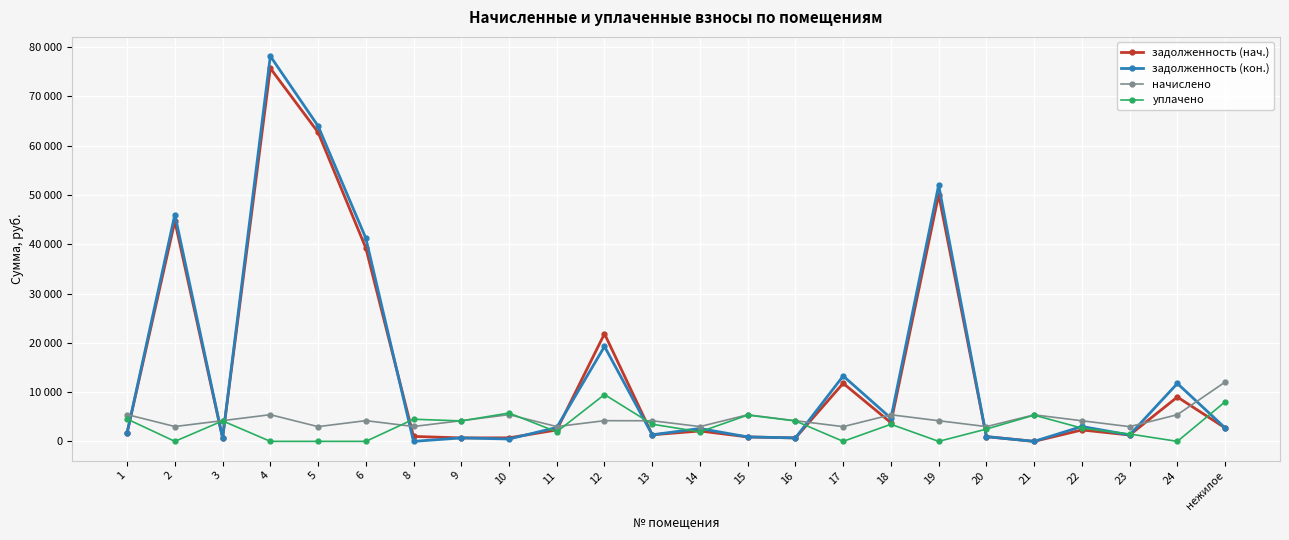

At which label is уплачено closest to 4750?

1